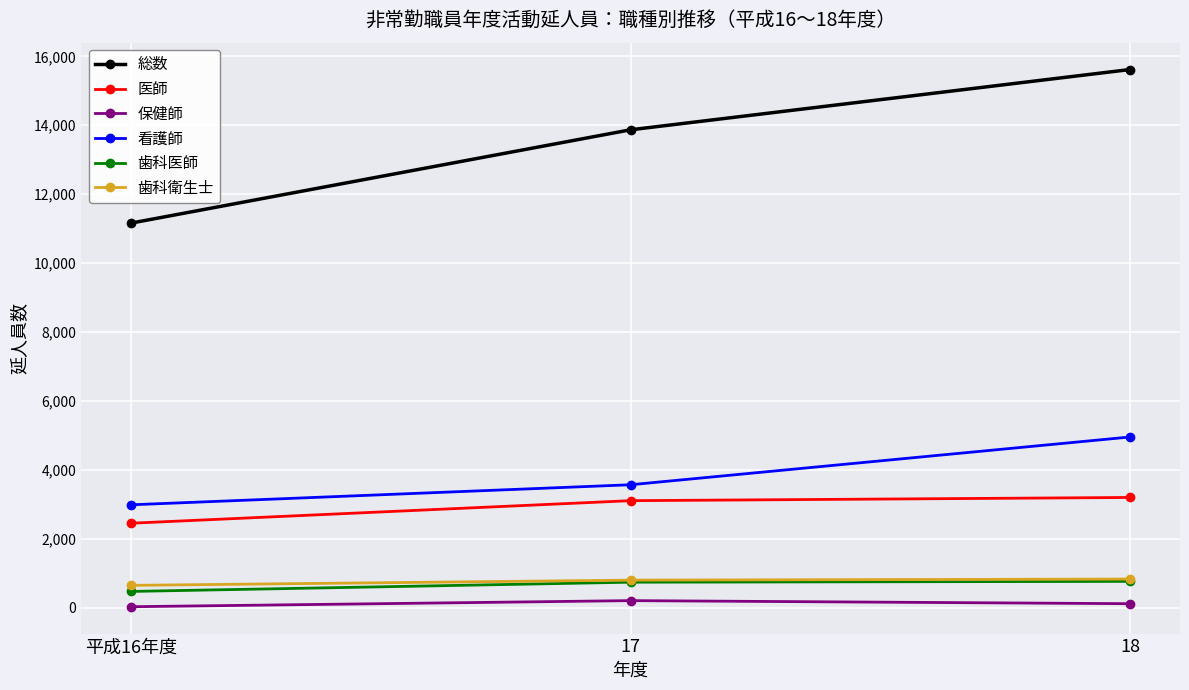

The value of 総数 at 平成16年度 is 5250. True or false?

False